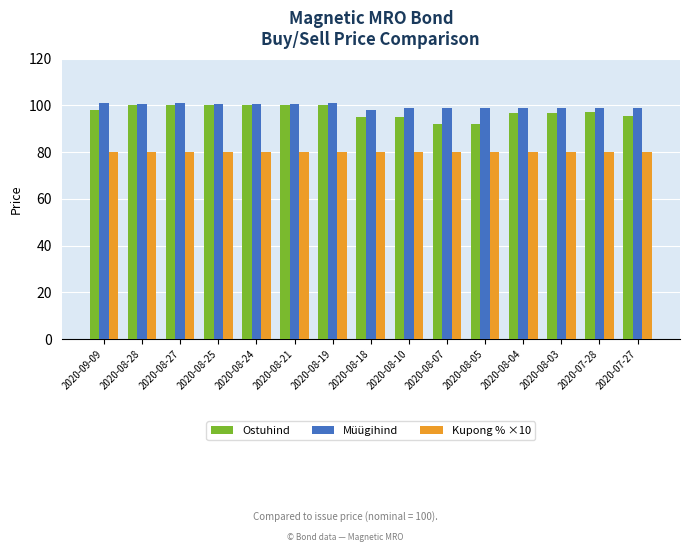

What is the label of the 10th bar from the left?

2020-08-07